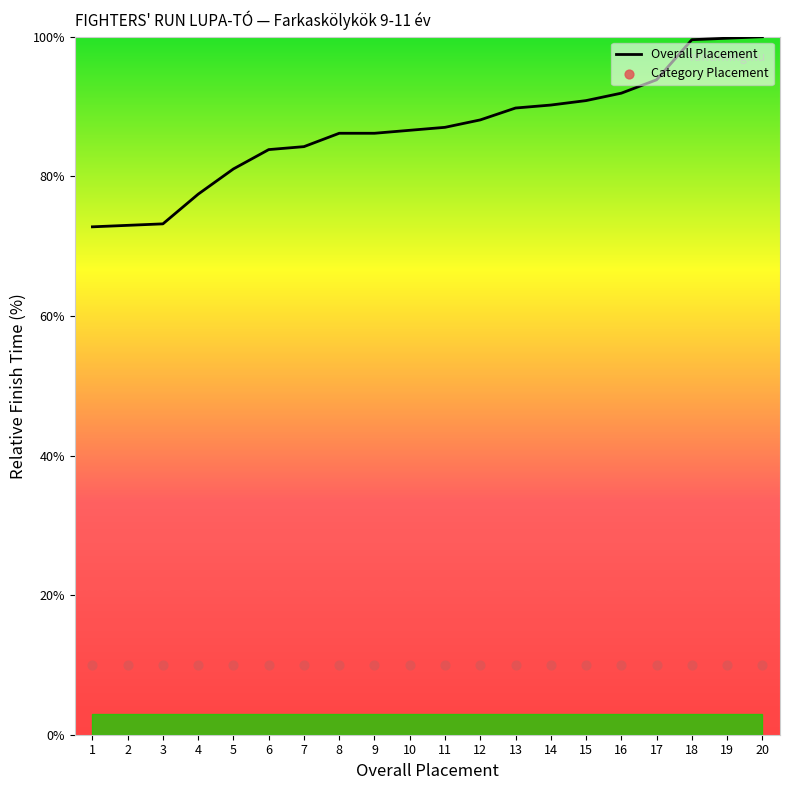

Which series has the largest Y range (max minus min)?

Overall Placement